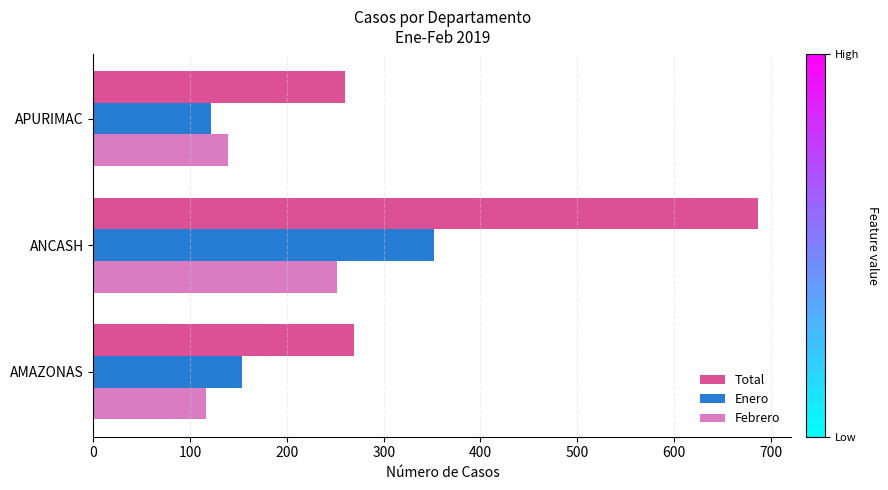

Where is Total nearest to the value 473?

AMAZONAS